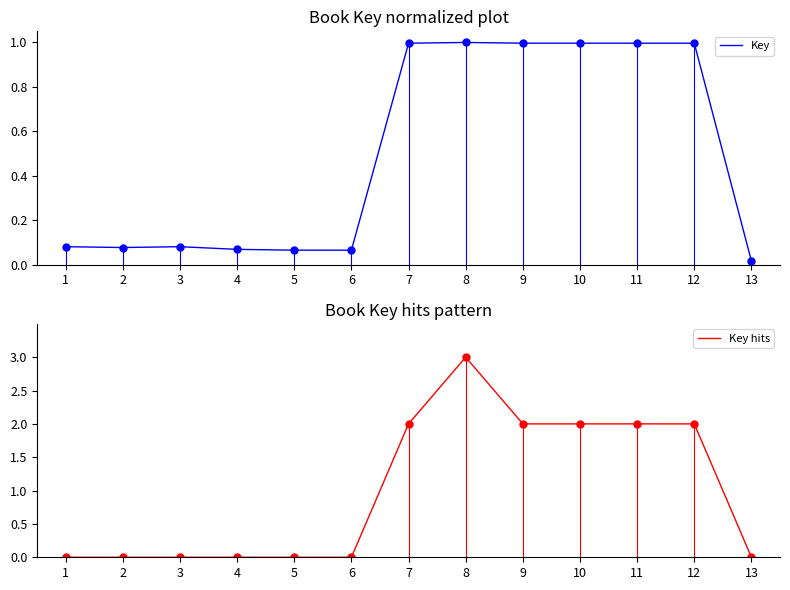

True or false: Key has more than 0 points higher than both neighbors.

True